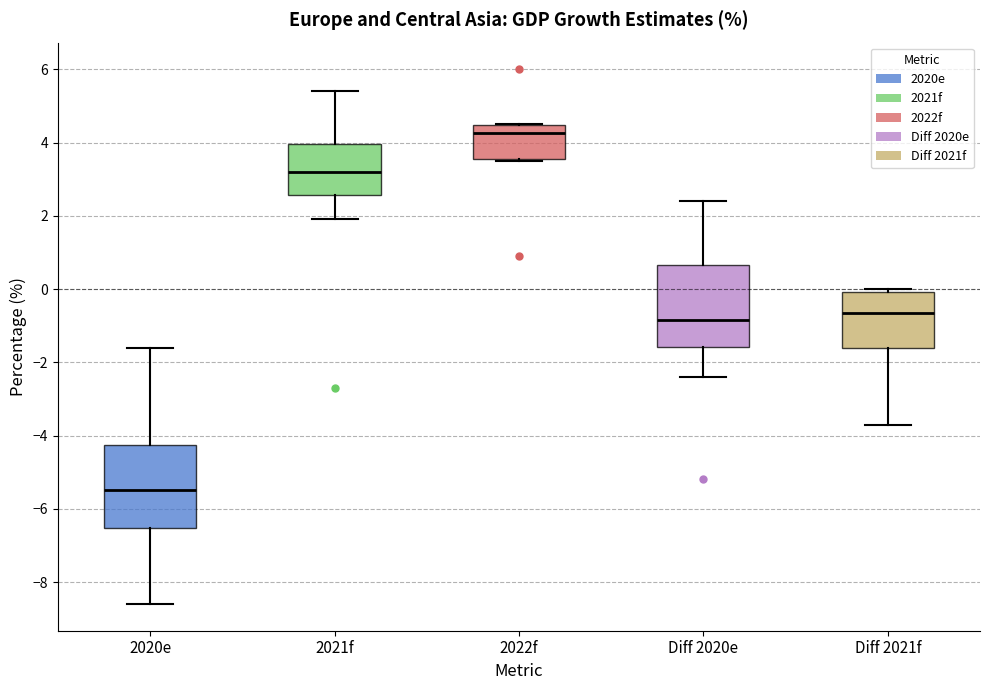

Reading left to right, read every box against the y-axis: the position of its median line, the range the box covers, and the ends of its whiskers. The values are not printed on the chart, so give them approximately, as read against the axis.

2020e: median -5.4, box -6.6 to -4.2, whiskers -8.6 to -1.6
2021f: median 3.2, box 2.6 to 4.0, whiskers 2.0 to 5.4
2022f: median 4.2, box 3.6 to 4.4, whiskers 3.6 to 4.6
Diff 2020e: median -0.8, box -1.6 to 0.6, whiskers -2.4 to 2.4
Diff 2021f: median -0.6, box -1.6 to 0.0, whiskers -3.6 to 0.0 (just above the box's upper edge)